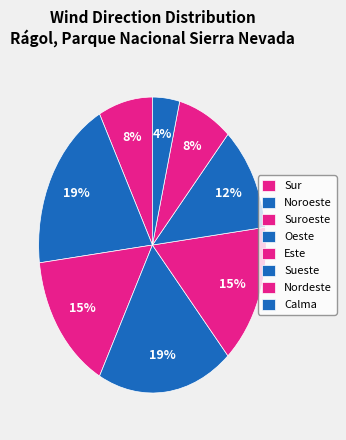

How many slices are in this pie chart?

8